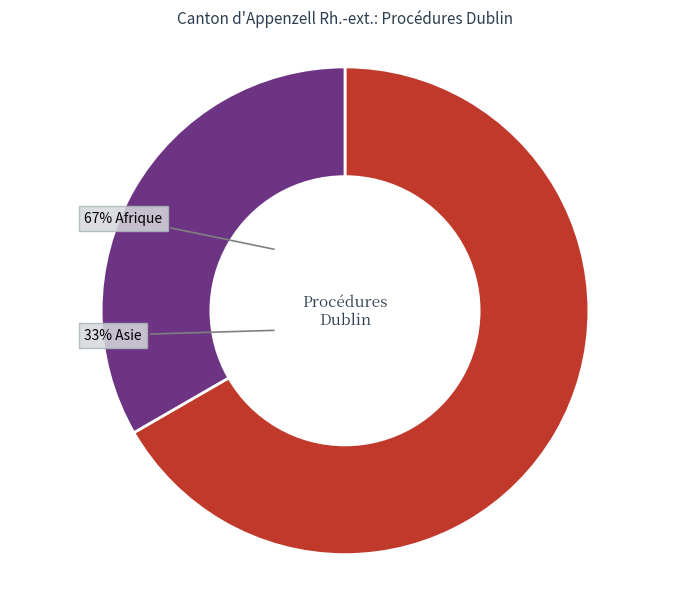

Between Asie and Afrique, which is larger?

Afrique